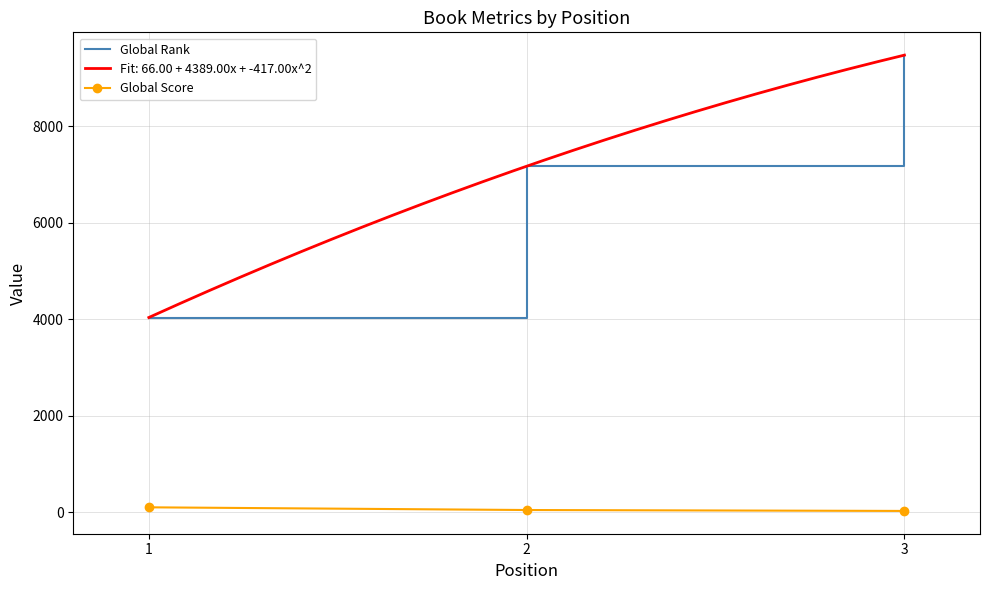

Is the value of Global Rank at 2 greater than the value of Global Score at 1?

Yes